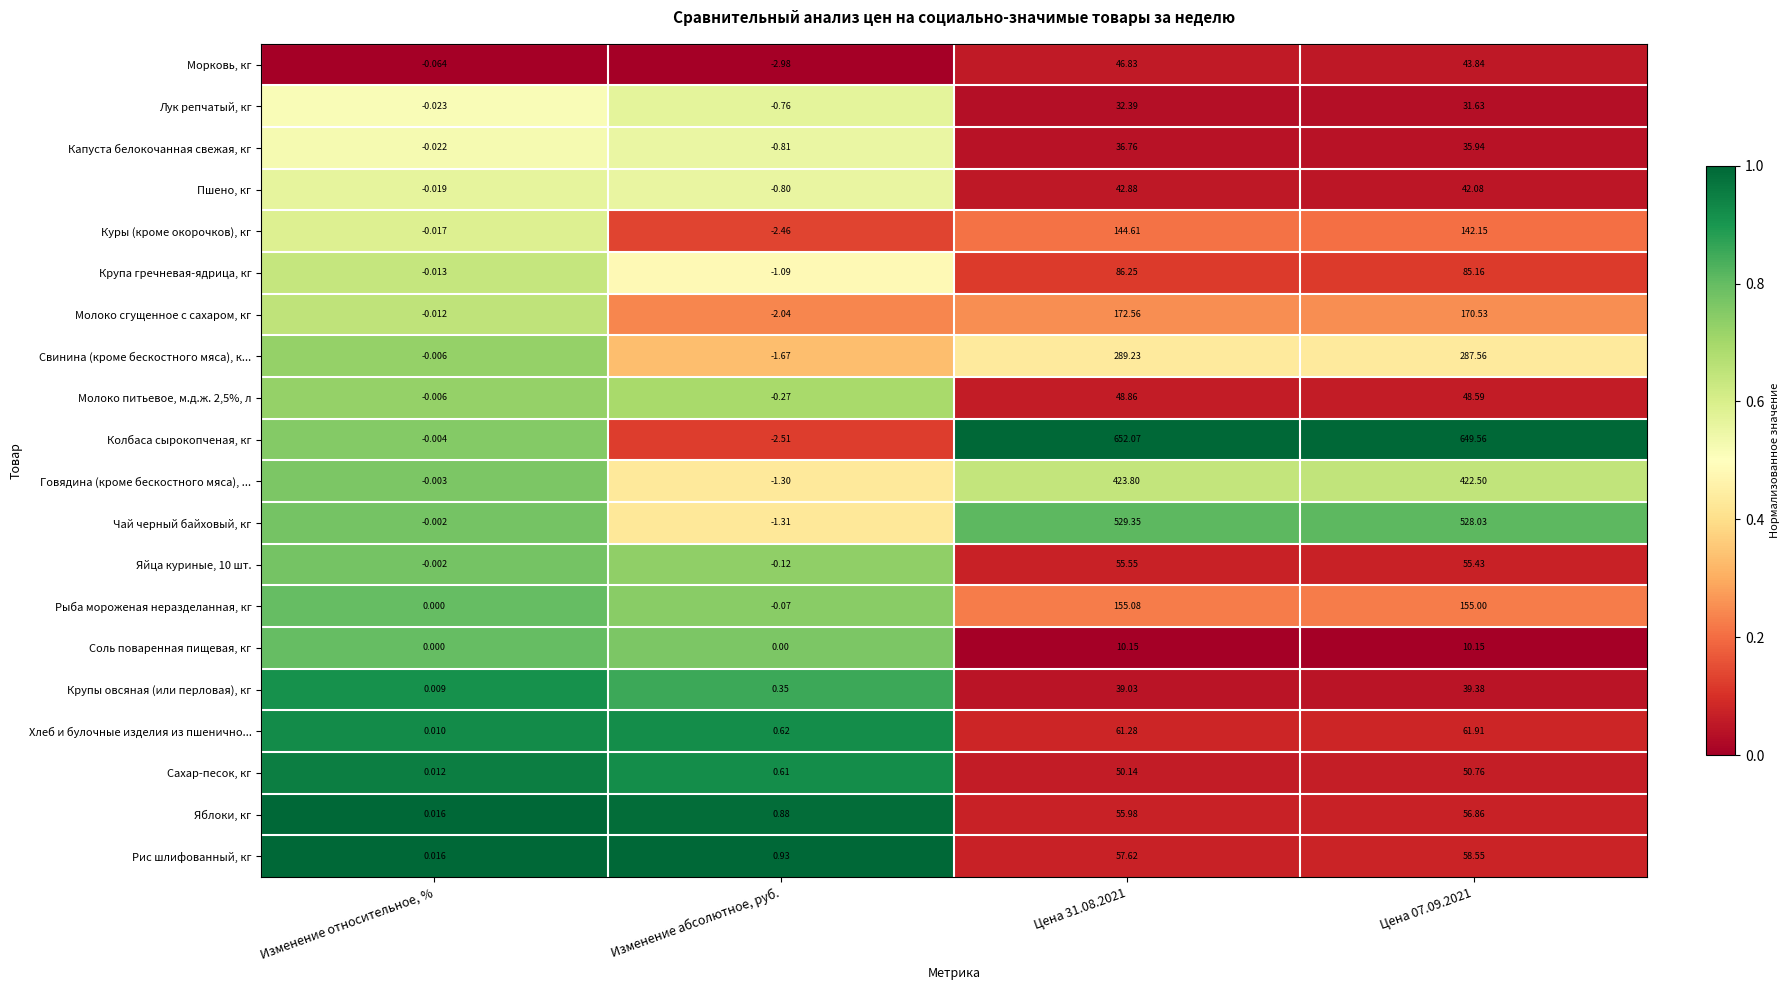

How many values in the Яйца куриные, 10 шт. series exceed 55?

2